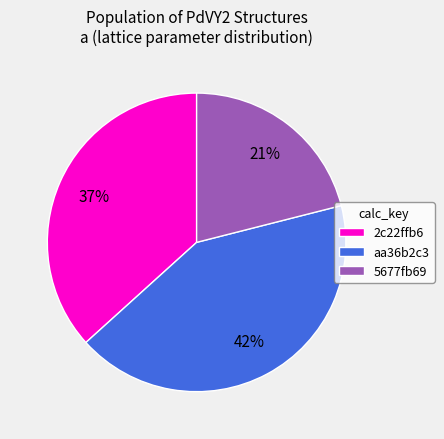

To the nearest percent, what is the difference between the 2c22ffb6 and 5677fb69 slice percentages?

16%